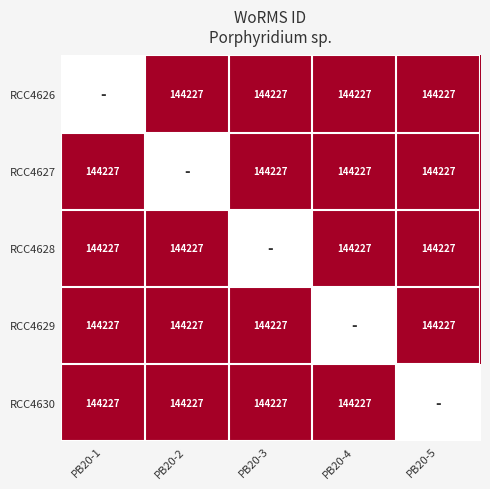

True or false: RCC4628 has a value of 214867 at PB20-2.

False